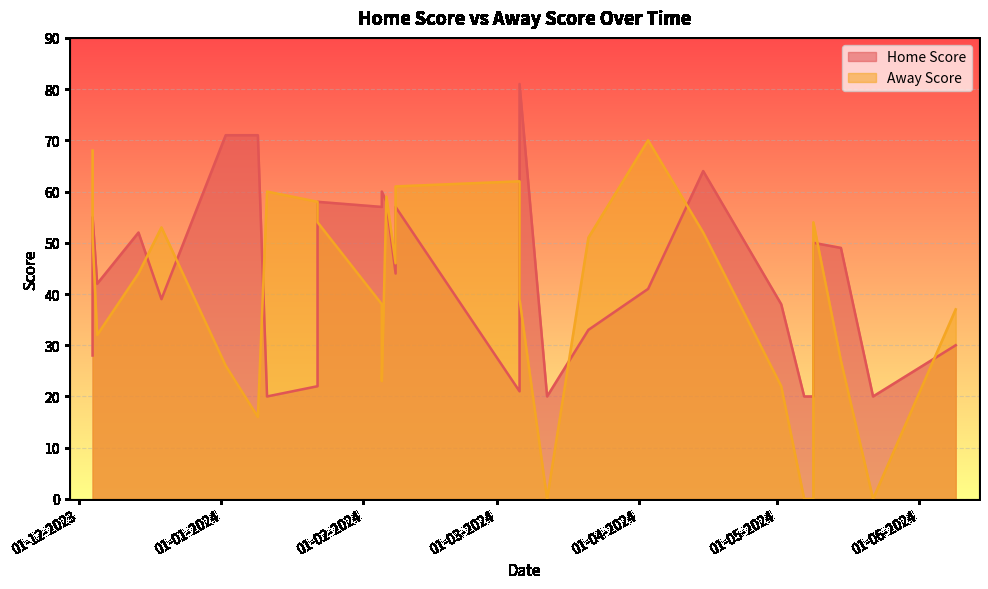

Which series changed the most between 08-02-2024 and 03-04-2024?

Home Score